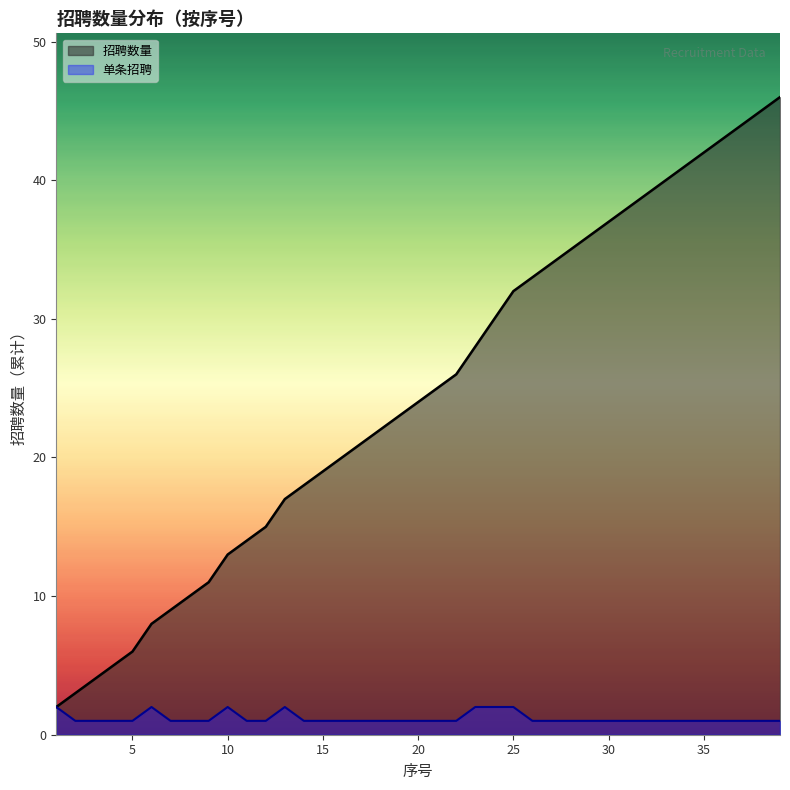

Is it true that the value at 21 is 1?

True